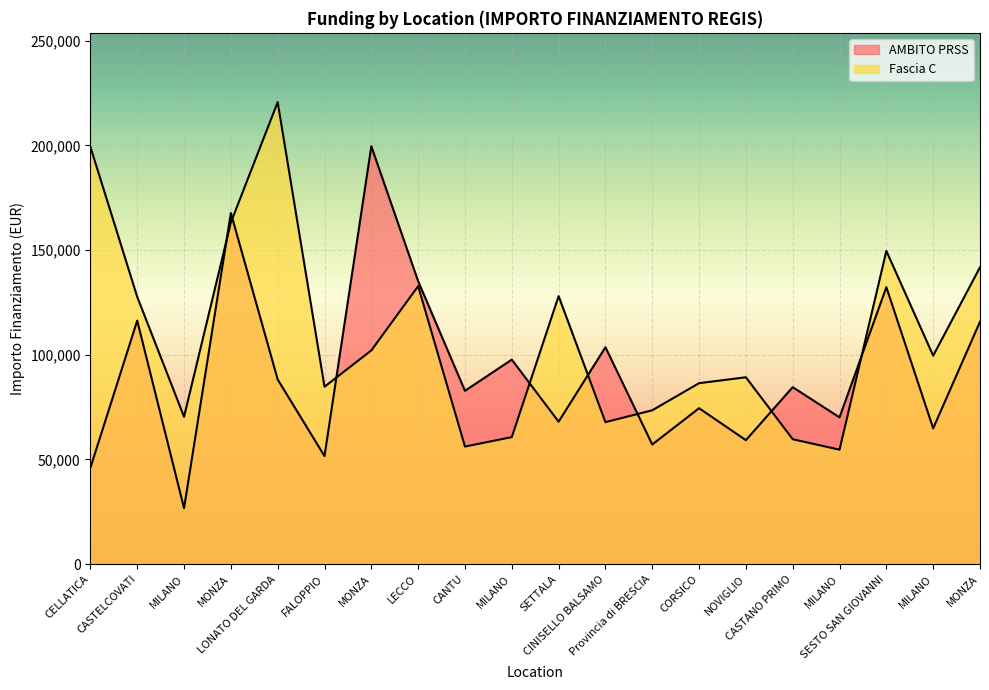

What is the total value across all series at CASTELCOVATI?

243999.4